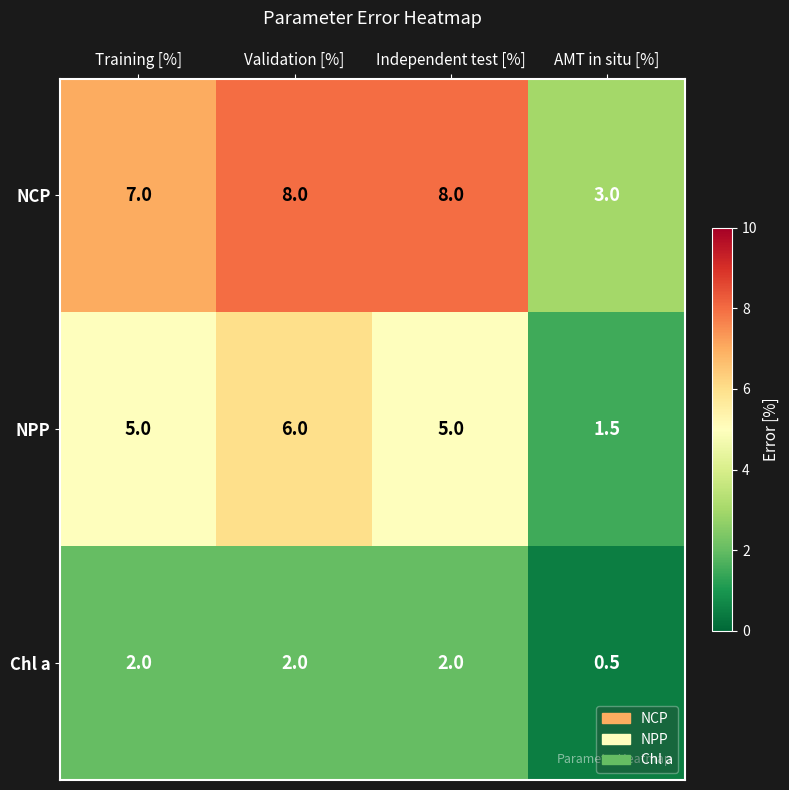

Rank the series at Training [%] from lowest to highest value.

Chl a, NPP, NCP